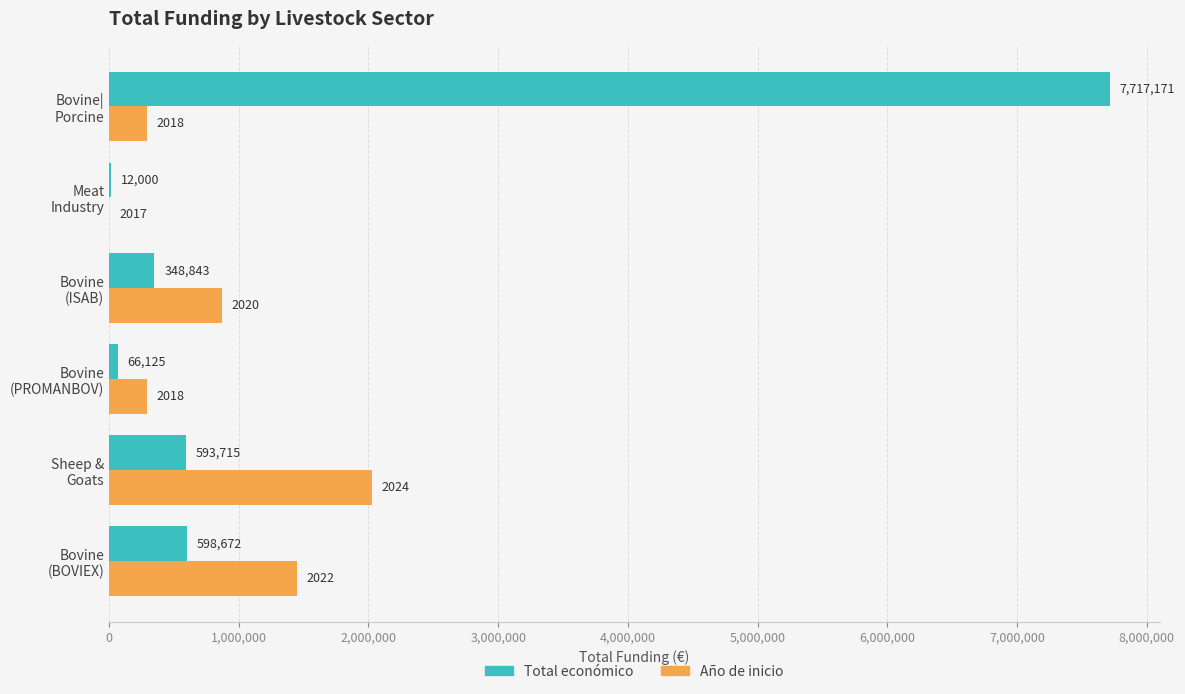

What is the greatest value displayed?

7717171.0